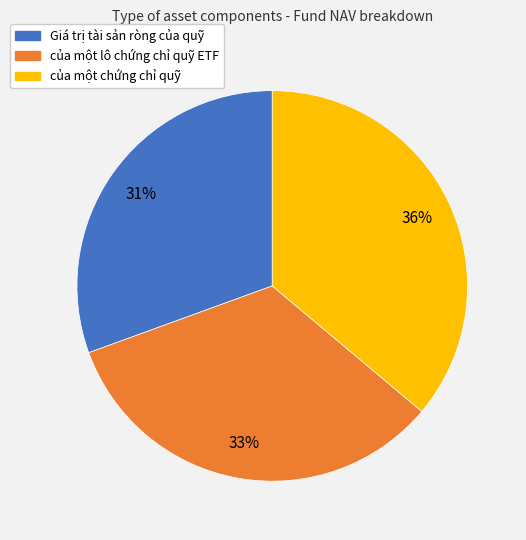

True or false: của một lô chứng chỉ quỹ ETF accounts for 33% of the total.

True